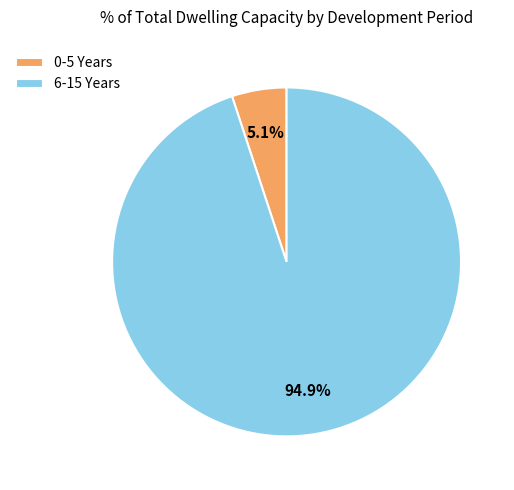

Which category has the biggest portion of the pie?

6-15 Years